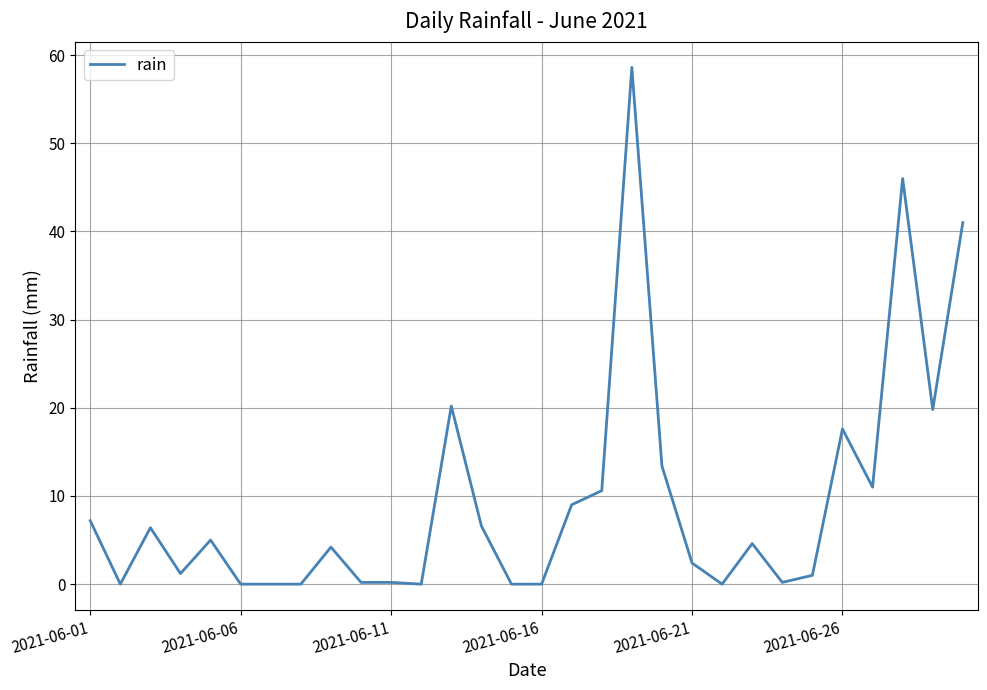

What is the difference between the maximum and minimum values?

58.6